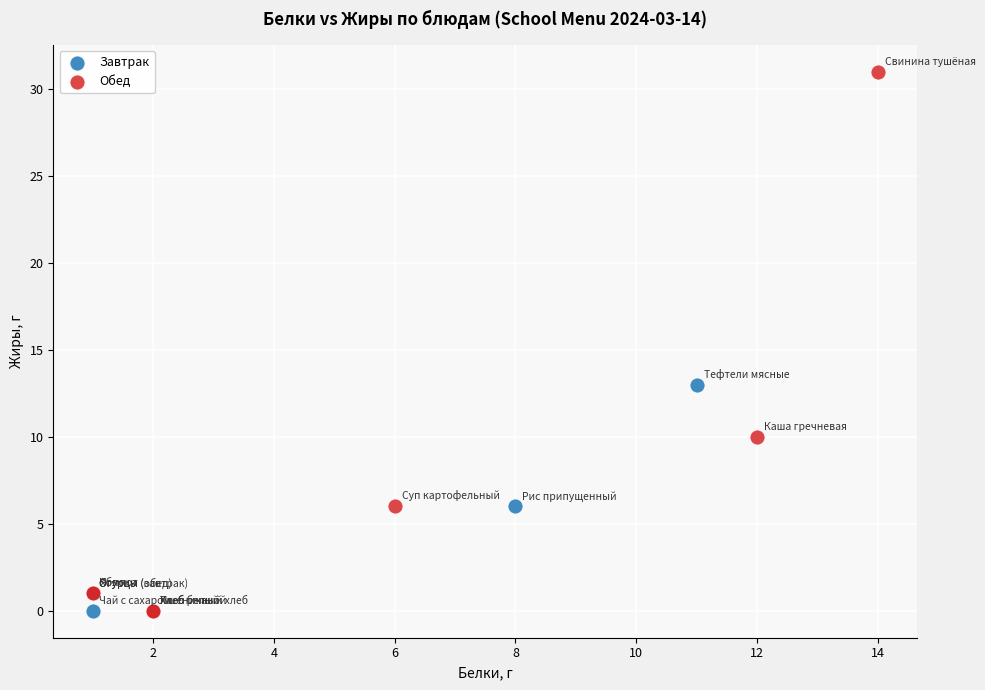

Which series has the widest spread of Y values?

Обед